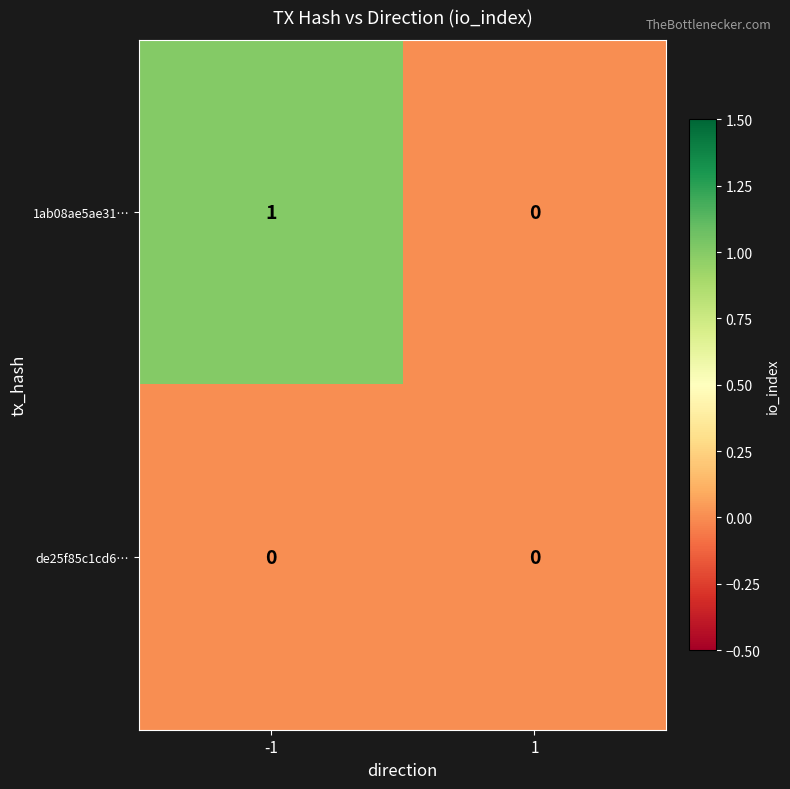

True or false: 1ab08ae5ae31… has a value of 1 at -1.

True